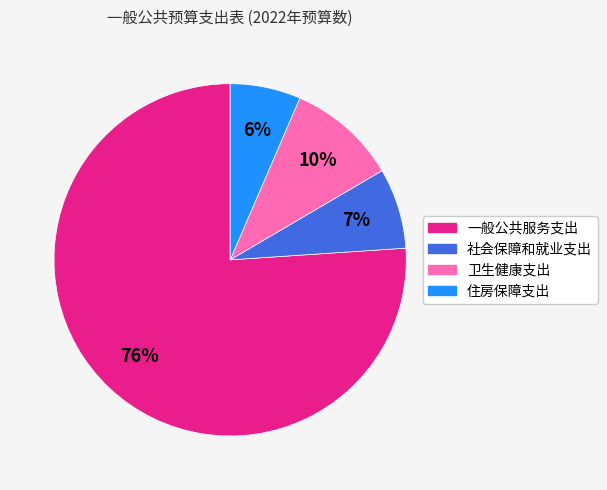

Between 一般公共服务支出 and 社会保障和就业支出, which is larger?

一般公共服务支出